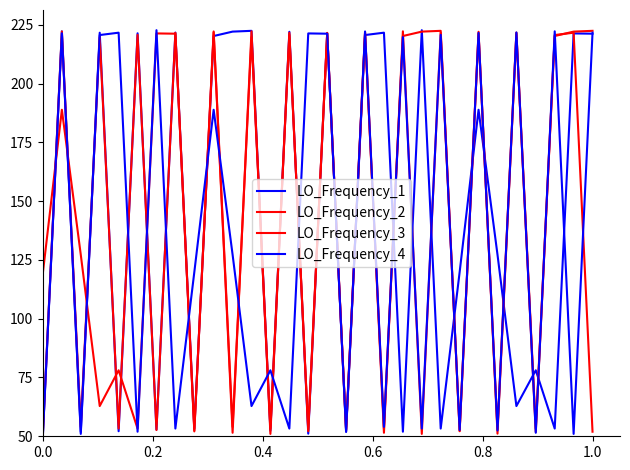

Between which two adjacent categories do LO_Frequency_1 and LO_Frequency_4 first intersect?

0.2 and 0.4